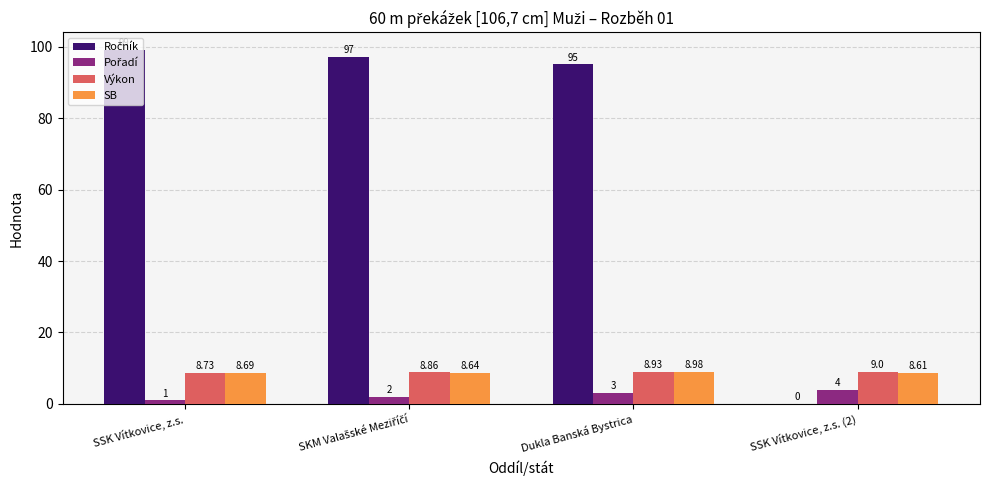

At which label does SB reach its peak?

Dukla Banská Bystrica